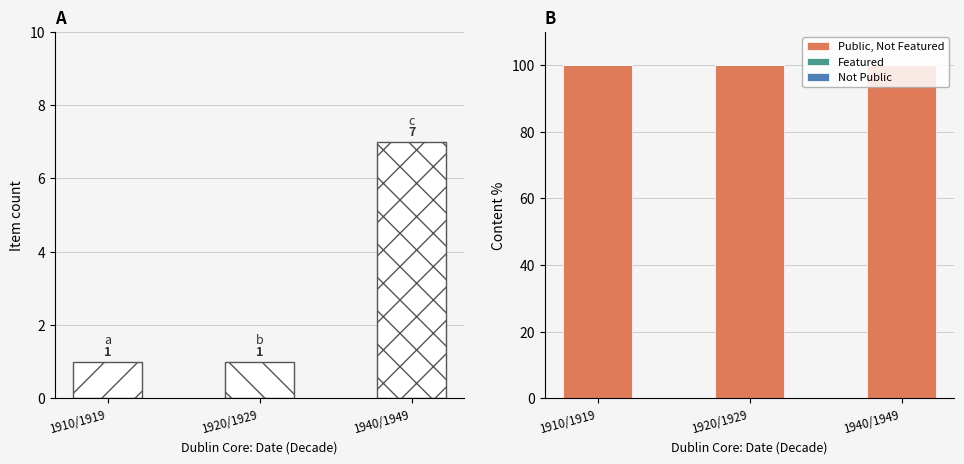

Reading left to right, what are all the values shown in this chart?

Public, Not Featured: 100	100	100
Featured: 0	0	0
Not Public: 0	0	0